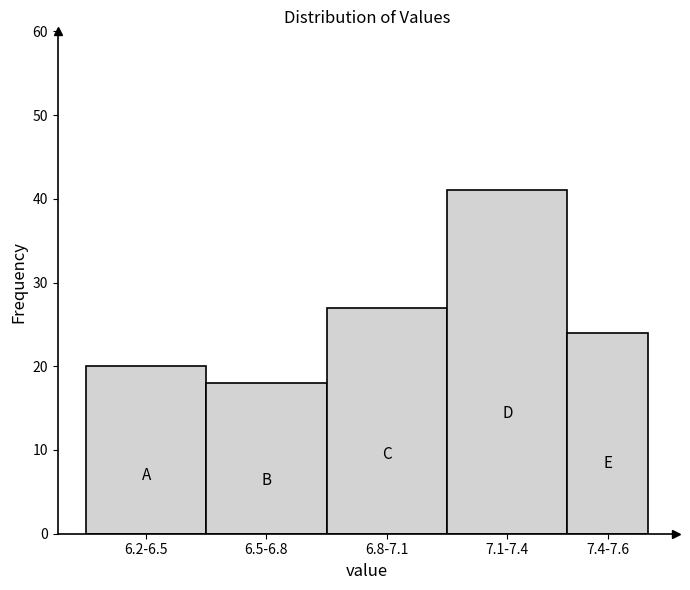

Reading right to left, transcribe all the data shown in this chart.

24	41	27	18	20